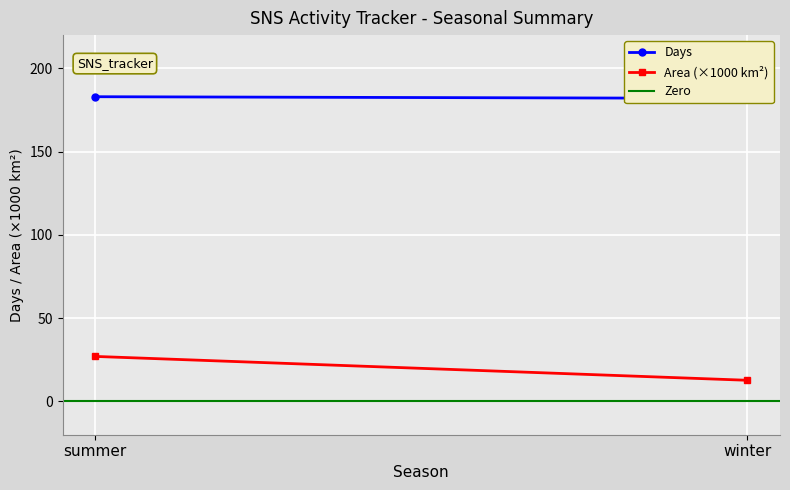

What is the difference between the Days values at winter and summer?

1.0